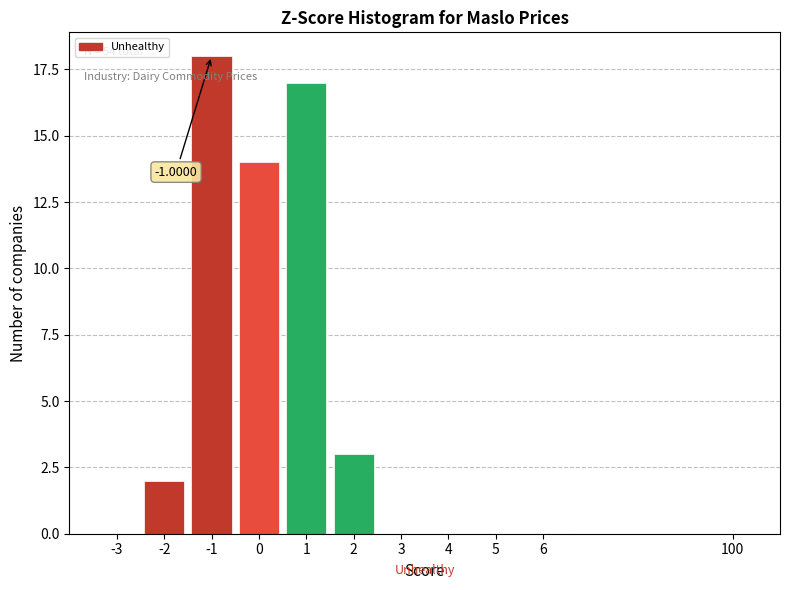

What is the sum of all values?

54